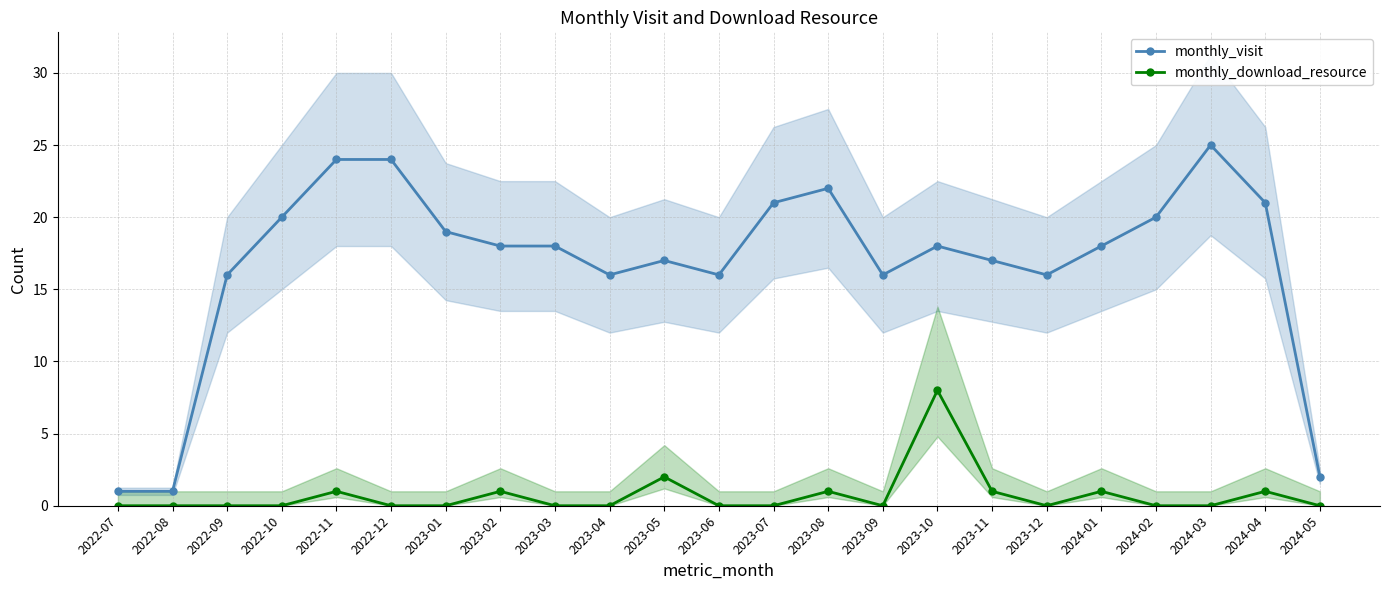

What is the label of the 9th point from the left?

2023-03